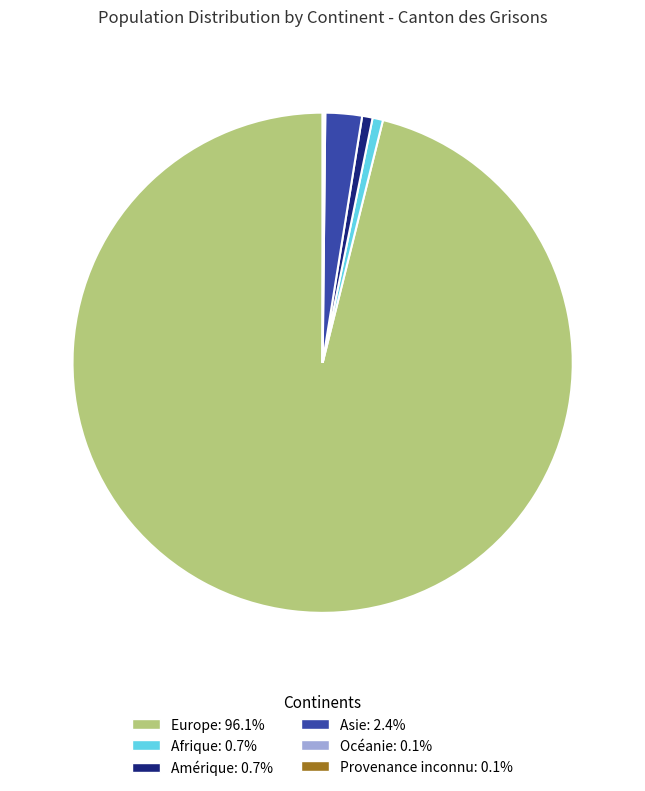

Does Europe represent more than half of the total?

Yes